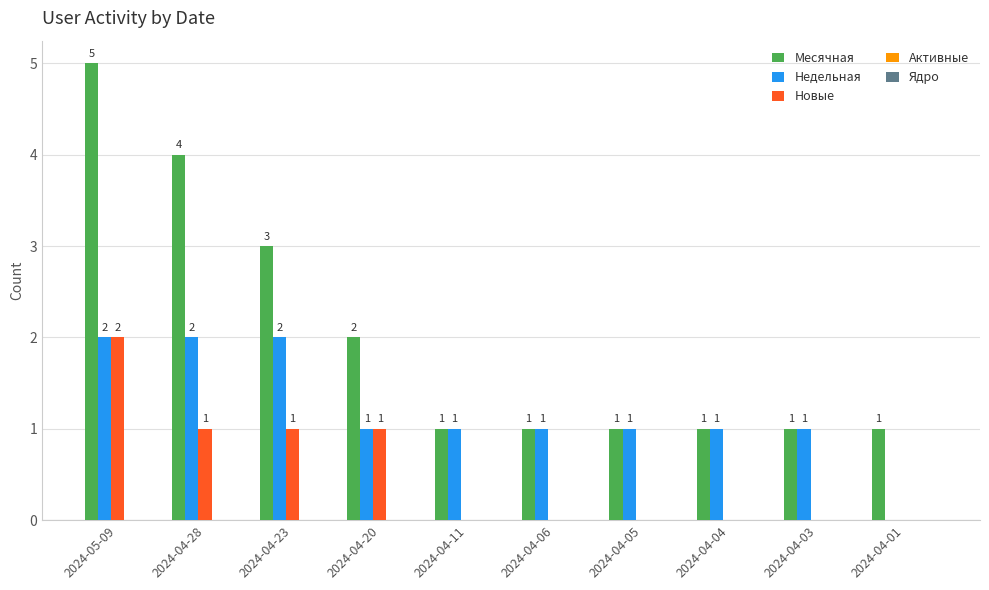

At which category is the sum across all series the highest?

2024-05-09